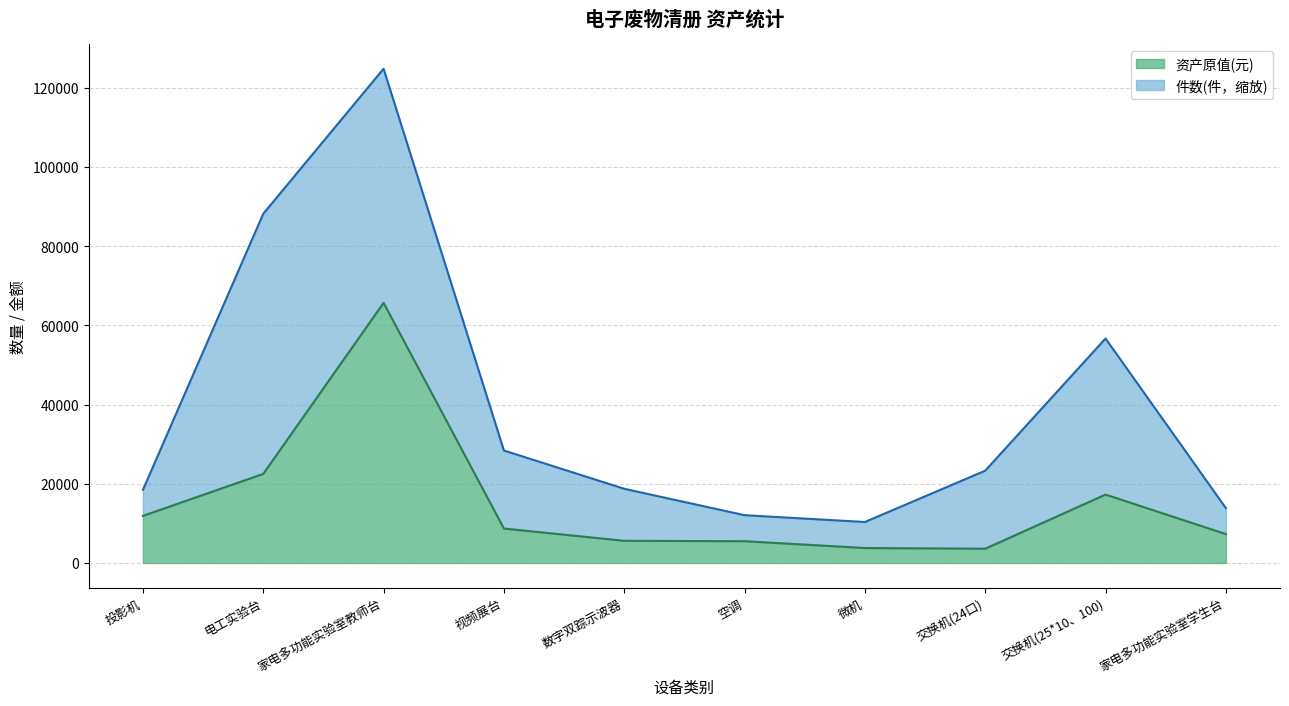

What position from the right is 家电多功能实验室教师台?

8